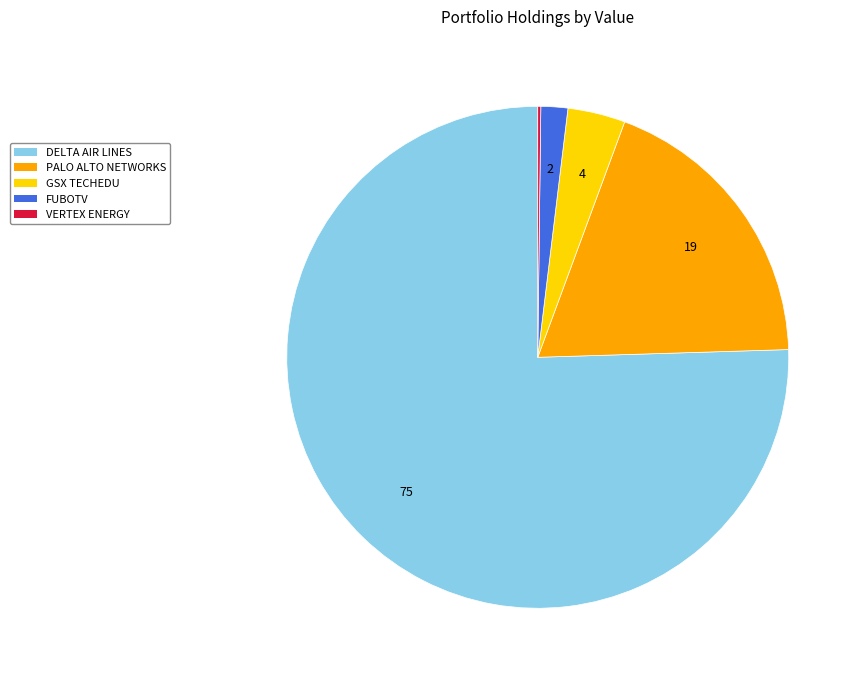

Is it true that GSX TECHEDU is 4% of the pie?

True